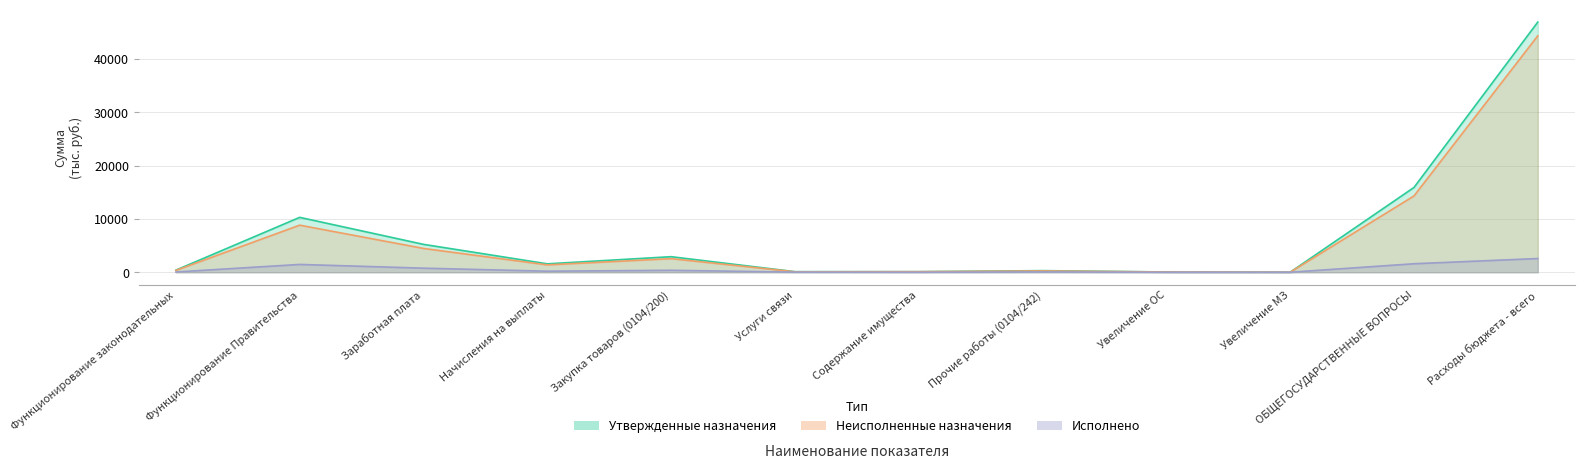

What is the approximate value of Утвержденные назначения at Содержание имущества?

111.0